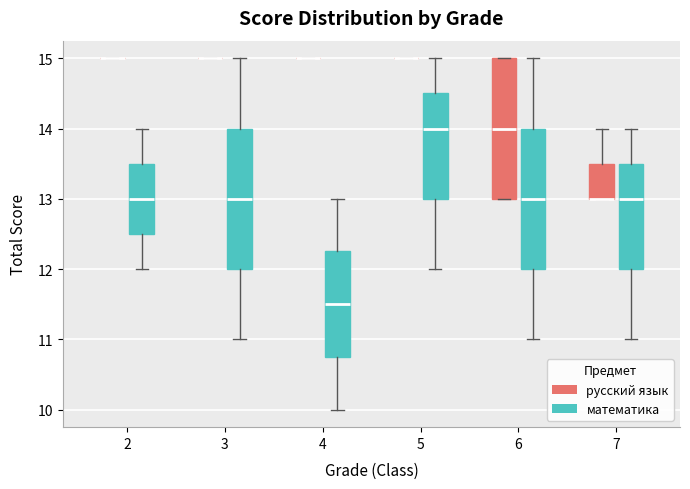

Reading left to right, read every box against the y-axis: the position of its median line, the range the box covers, and the ends of its whiskers. The values are not printed on the chart, so give them approximately, as read against the axis.

2 (русский язык): box collapsed to a line at 15.0, whiskers 15.0 to 15.0
2 (математика): median 13.0, box 12.5 to 13.5, whiskers 12.0 to 14.0
3 (русский язык): box collapsed to a line at 15.0, whiskers 15.0 to 15.0
3 (математика): median 13.0, box 12.0 to 14.0, whiskers 11.0 to 15.0
4 (русский язык): box collapsed to a line at 15.0, whiskers 15.0 to 15.0
4 (математика): median 11.5, box 10.8 to 12.3, whiskers 10.0 to 13.0
5 (русский язык): box collapsed to a line at 15.0, whiskers 15.0 to 15.0
5 (математика): median 14.0, box 13.0 to 14.5, whiskers 12.0 to 15.0
6 (русский язык): median 14.0, box 13.0 to 15.0, whiskers 13.0 to 15.0
6 (математика): median 13.0, box 12.0 to 14.0, whiskers 11.0 to 15.0
7 (русский язык): median 13.0 (drawn on the box's lower edge), box 13.0 to 13.5, whiskers 13.0 to 14.0
7 (математика): median 13.0, box 12.0 to 13.5, whiskers 11.0 to 14.0